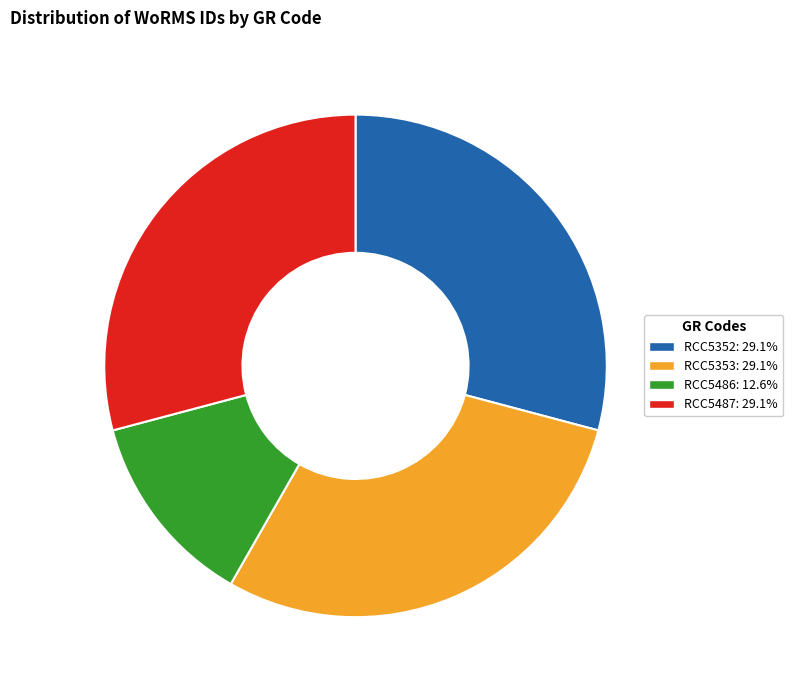

Is the sum of RCC5487: 29.1% and RCC5353: 29.1% greater than half?

Yes